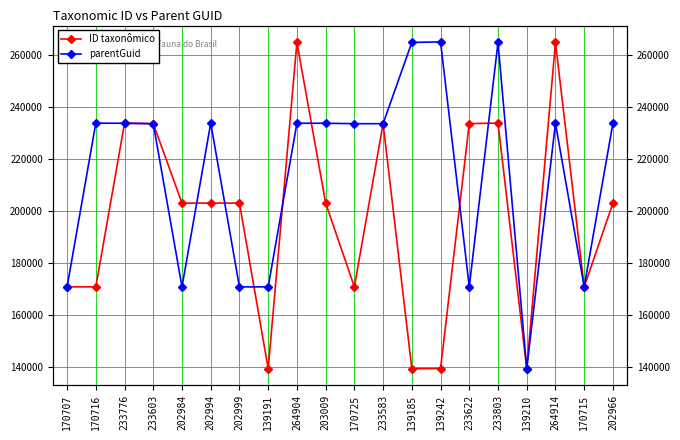

What are all the series names shown in the legend?

ID taxonômico, parentGuid